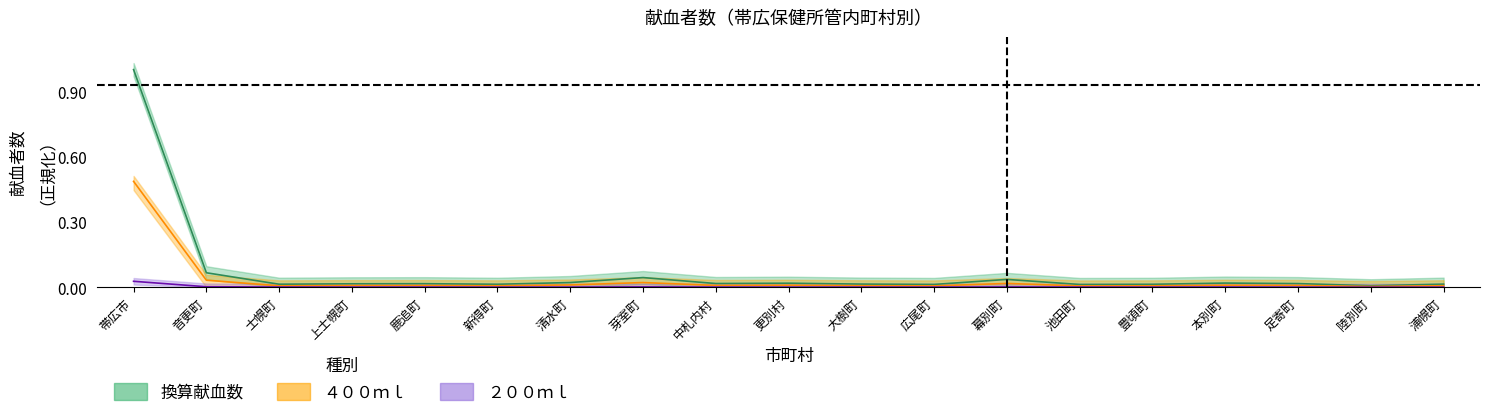

Rank the series by their maximum value, from highest to lowest.

換算献血数, ４００ｍｌ, ２００ｍｌ